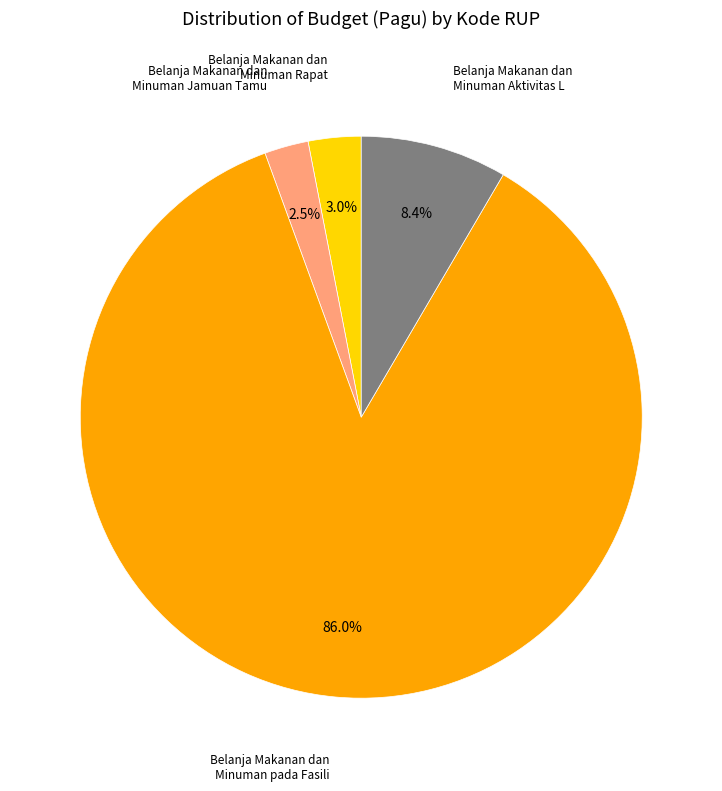

Is there any slice that represents more than half of the pie?

Yes